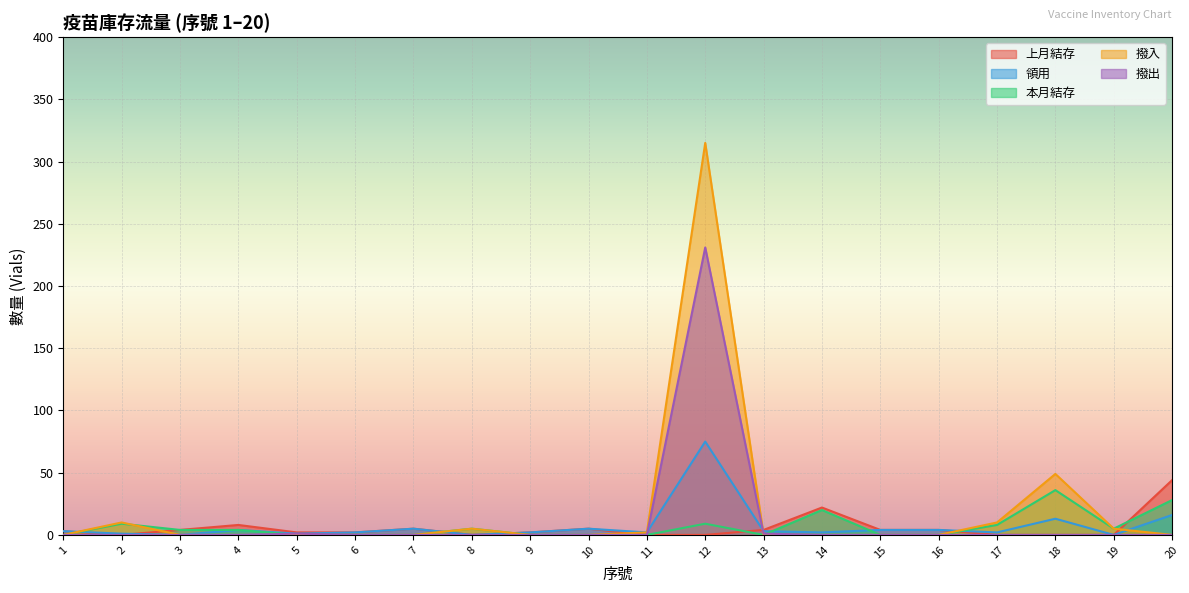

In 領用, how many points are lower than both neighbors (excluding endpoints)?

7